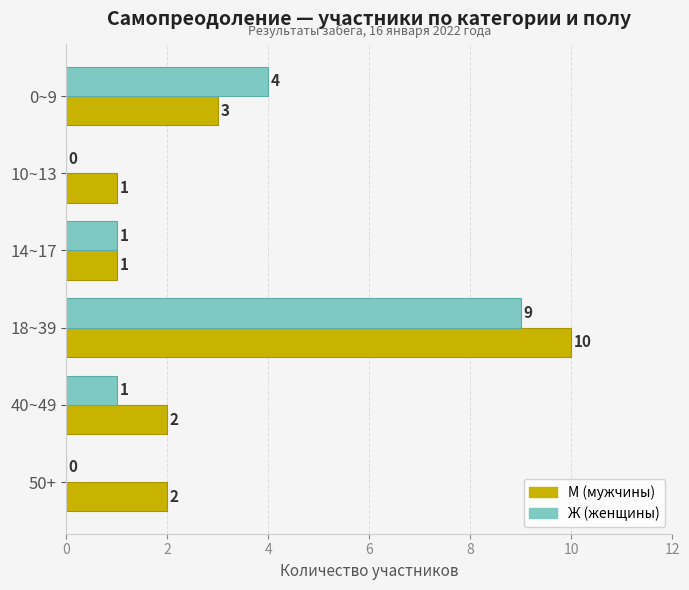

What is the total value across all series at 18~39?

19